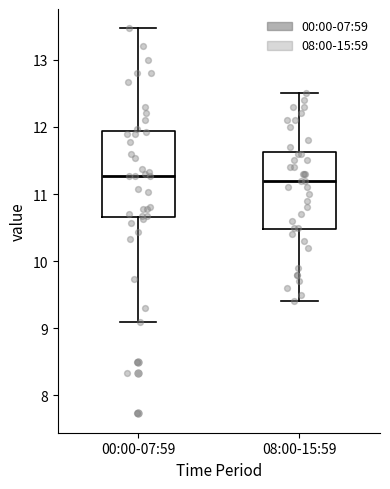

Comparing the boxes themselves (not the whiskers), which one is the tallest?

00:00-07:59